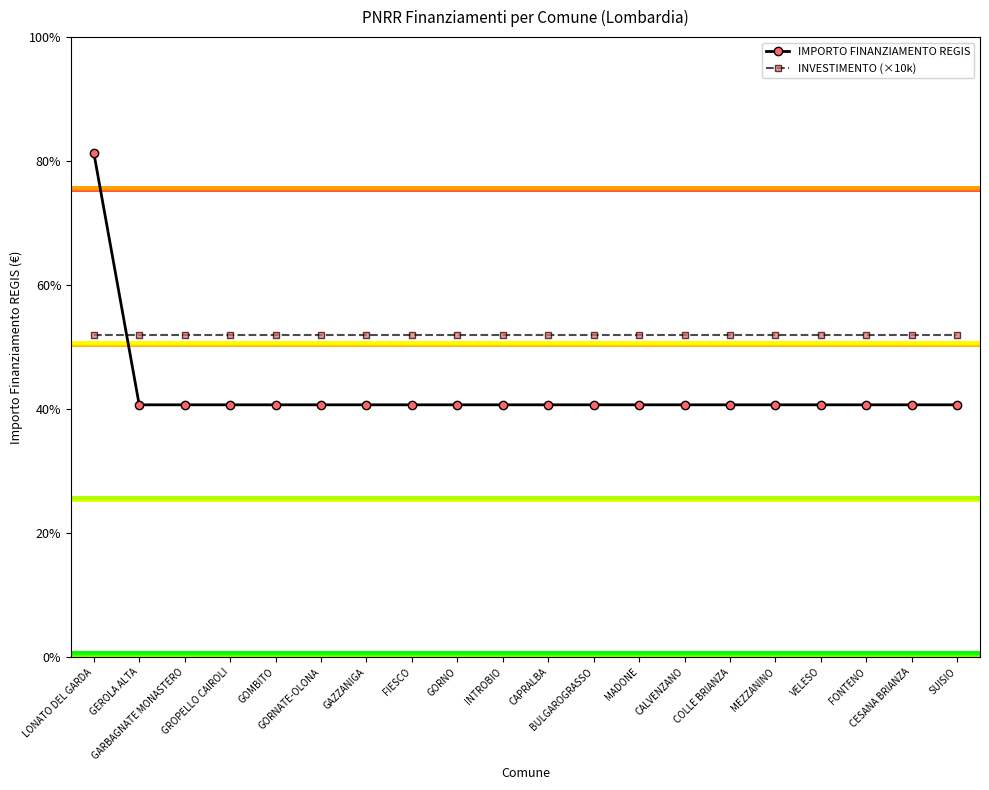

At which label is INVESTIMENTO (×10k) closest to 13000?

LONATO DEL GARDA